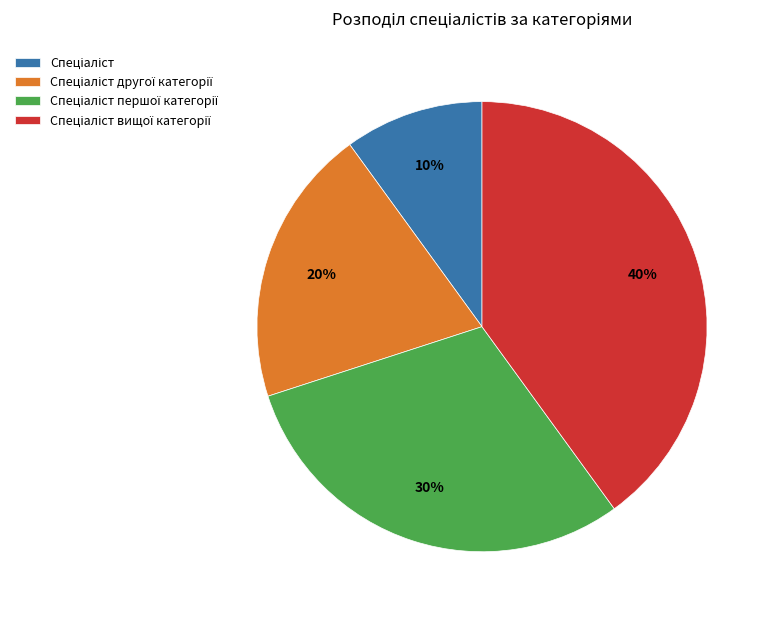

To the nearest percent, what is the difference between the largest and smallest slice percentages?

30%